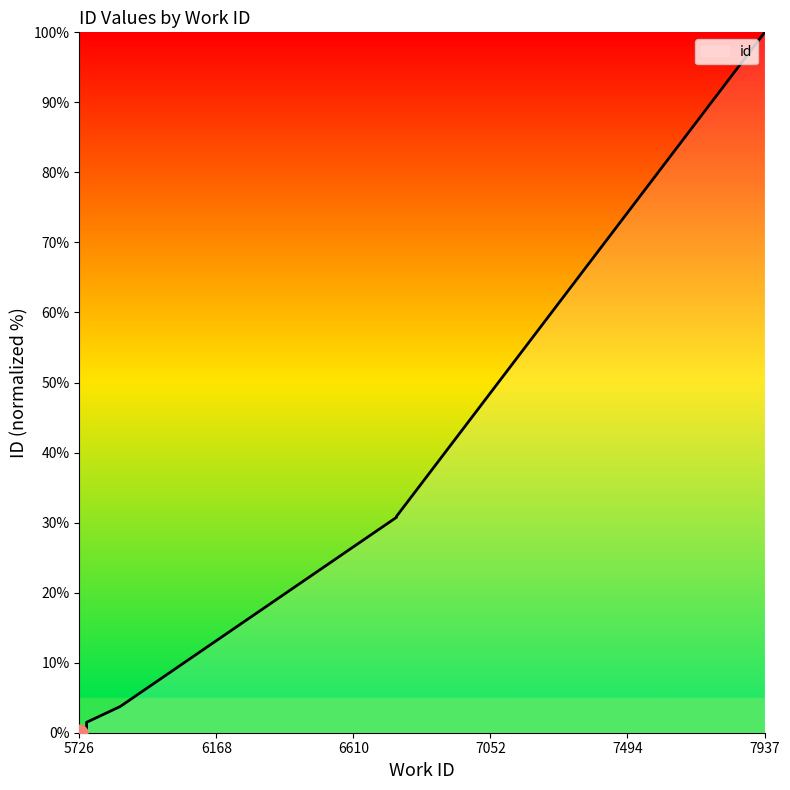

The chart shows a value of 42.1 at 6749. True or false?

False